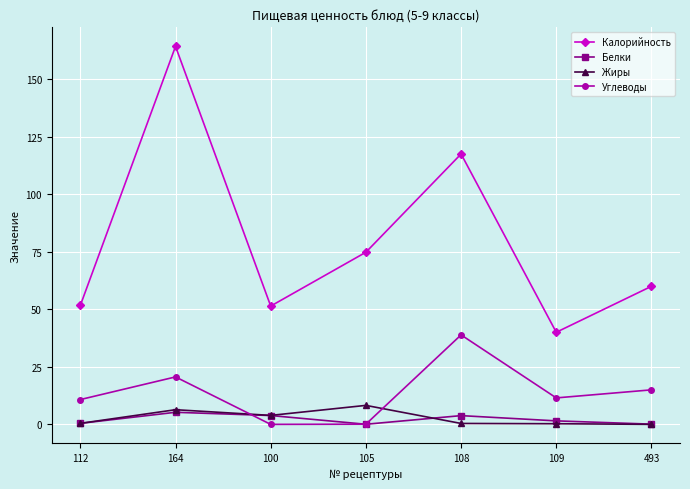

True or false: Калорийность and Углеводы cross at least once.

False